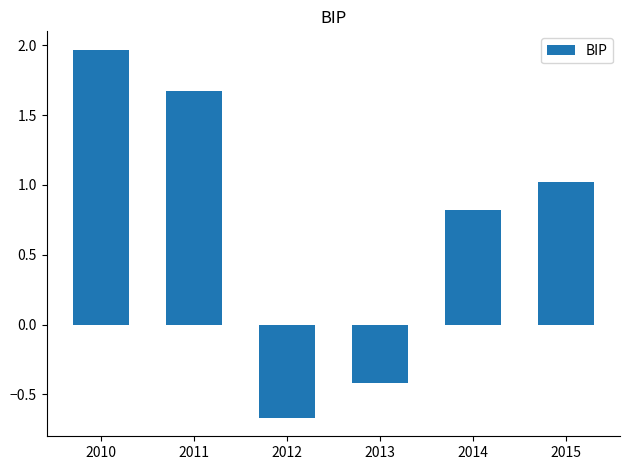

Rank the categories by value from highest to lowest.

2010, 2011, 2015, 2014, 2013, 2012